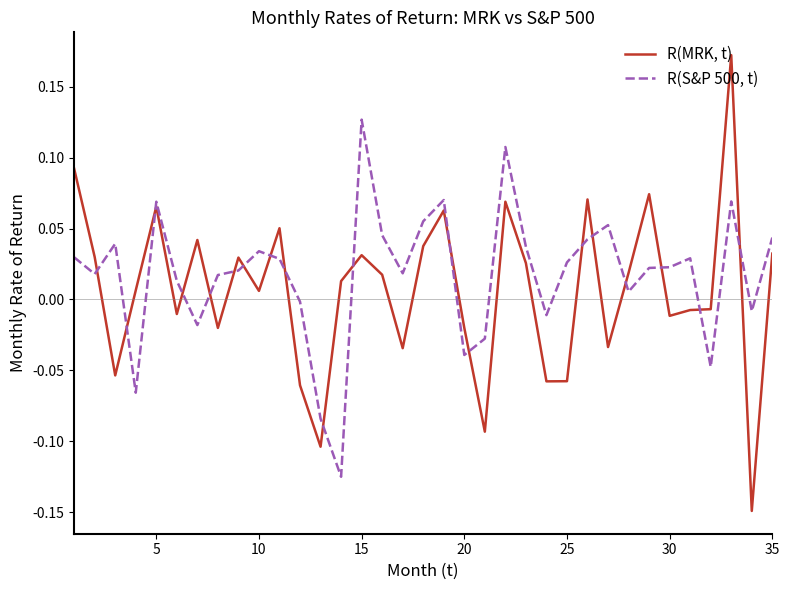

Which series has the widest spread of values?

R(MRK, t)